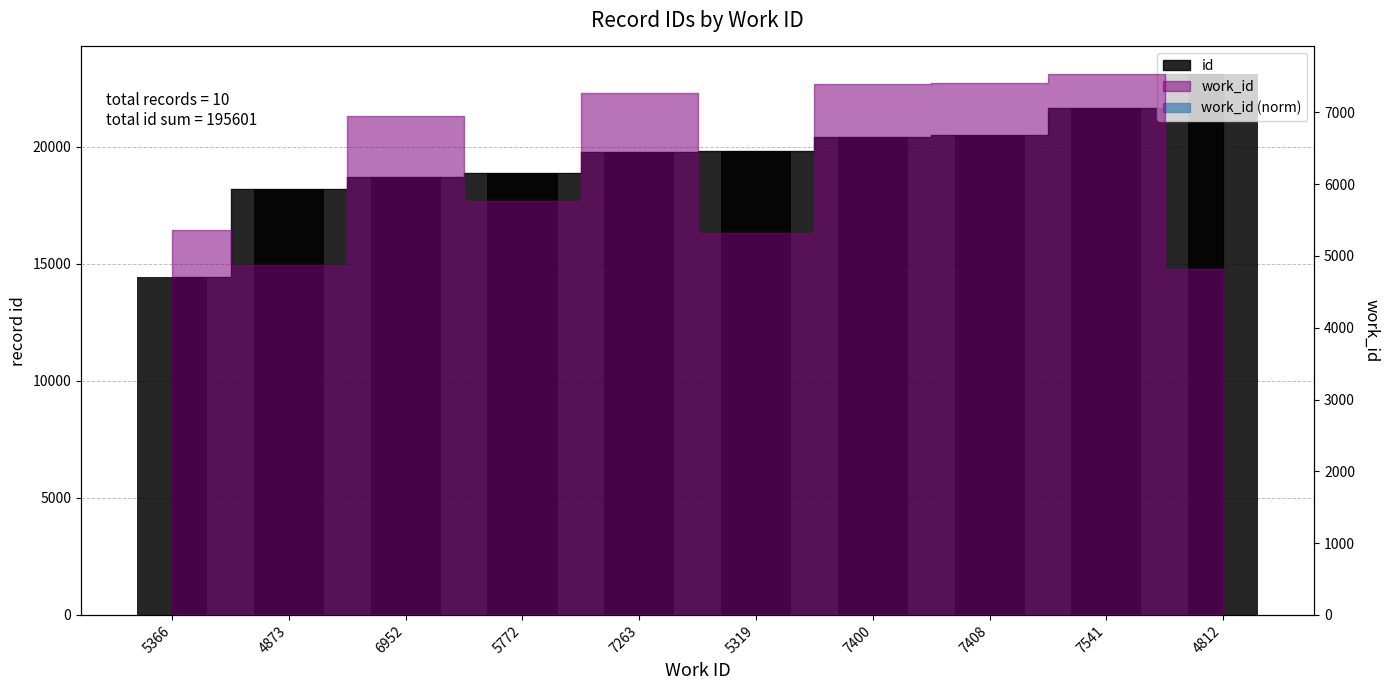

Between 4812 and 5772, which is larger?

4812